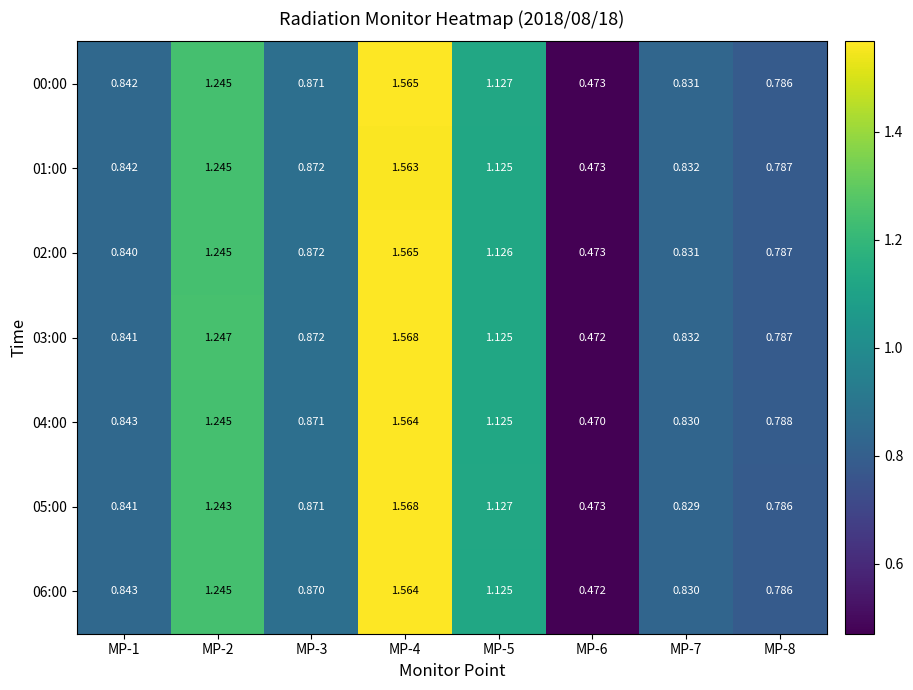

Is the value of 00:00 at MP-5 greater than the value of 03:00 at MP-6?

Yes